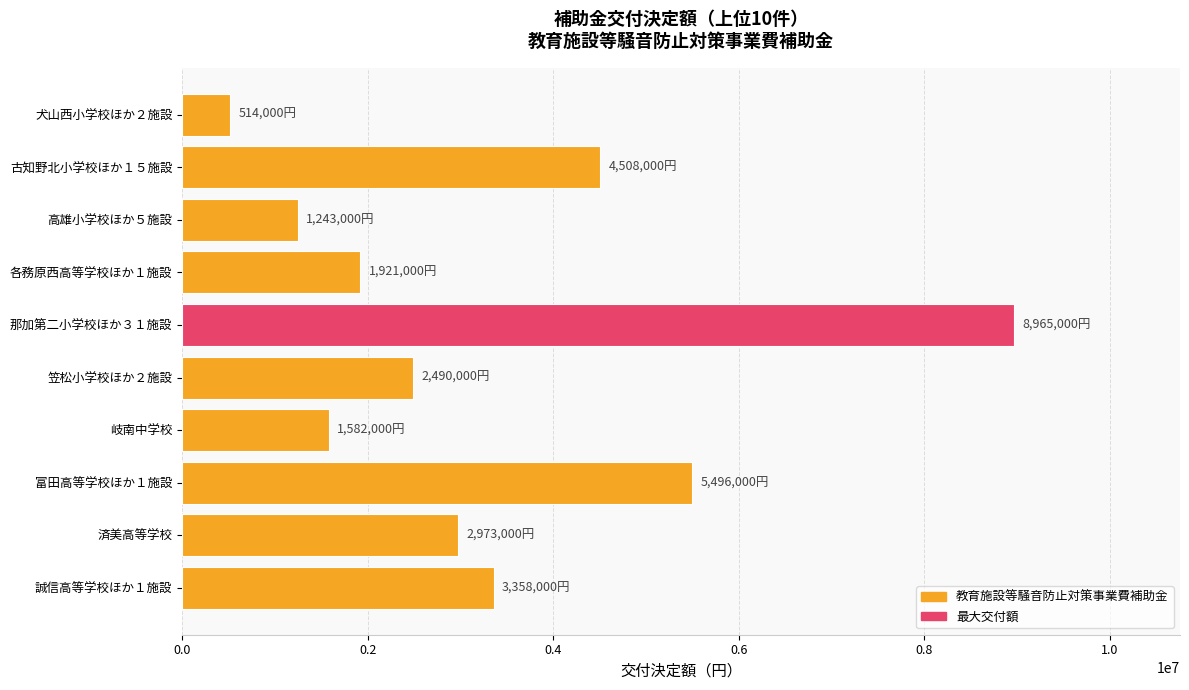

What is the sum of all values?

33050000